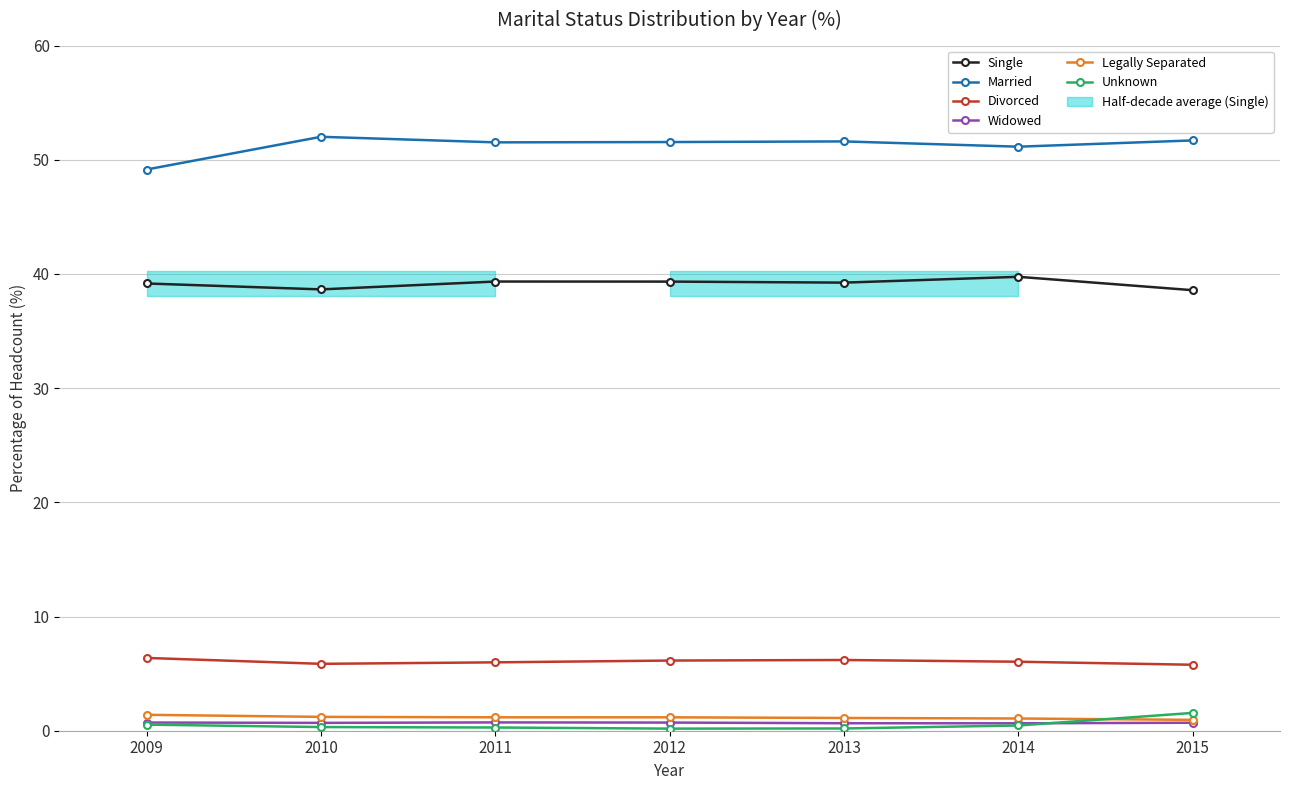

Between 2010 and 2014, which is larger?

2014